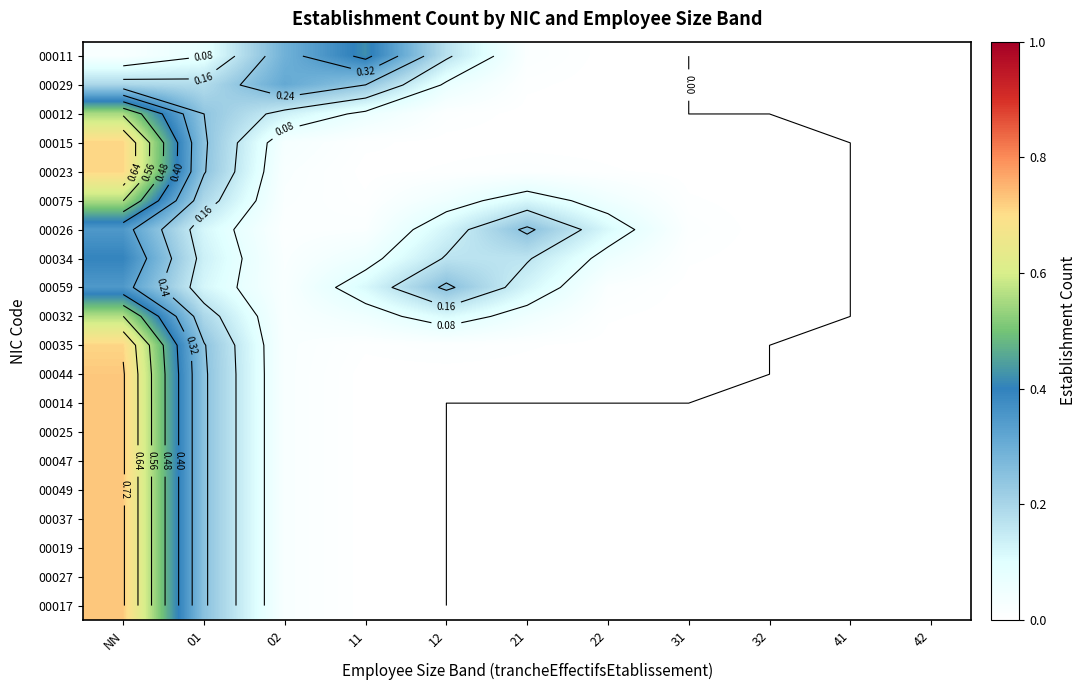

How many values in the 00075 series exceed 0?

9